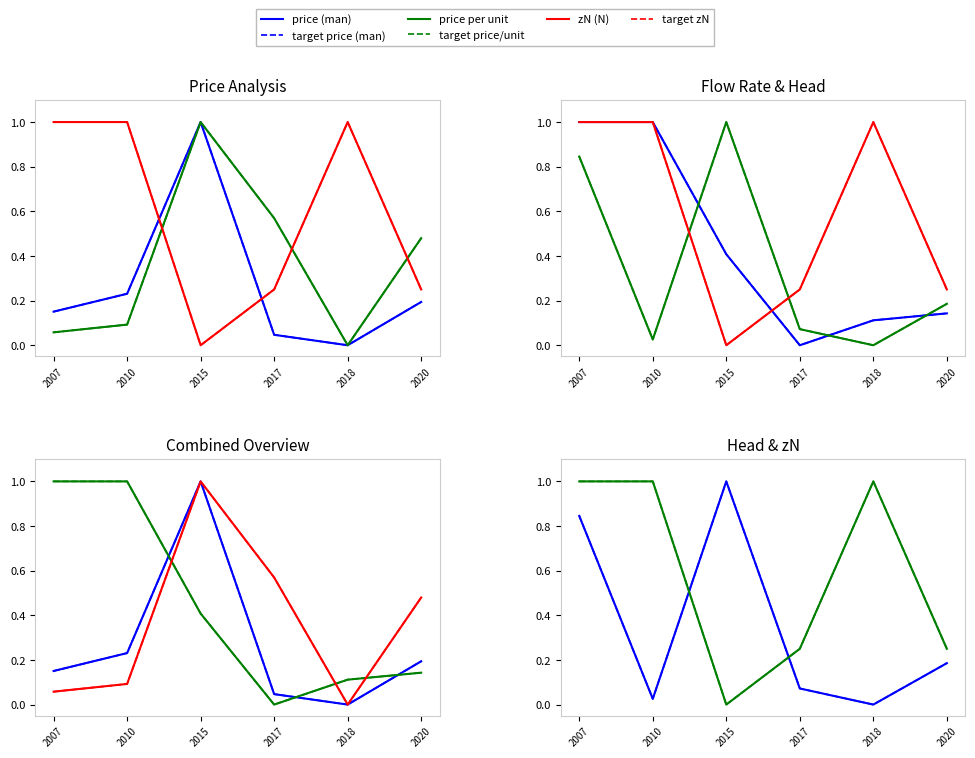

At which label is price per unit closest to 0?

2018